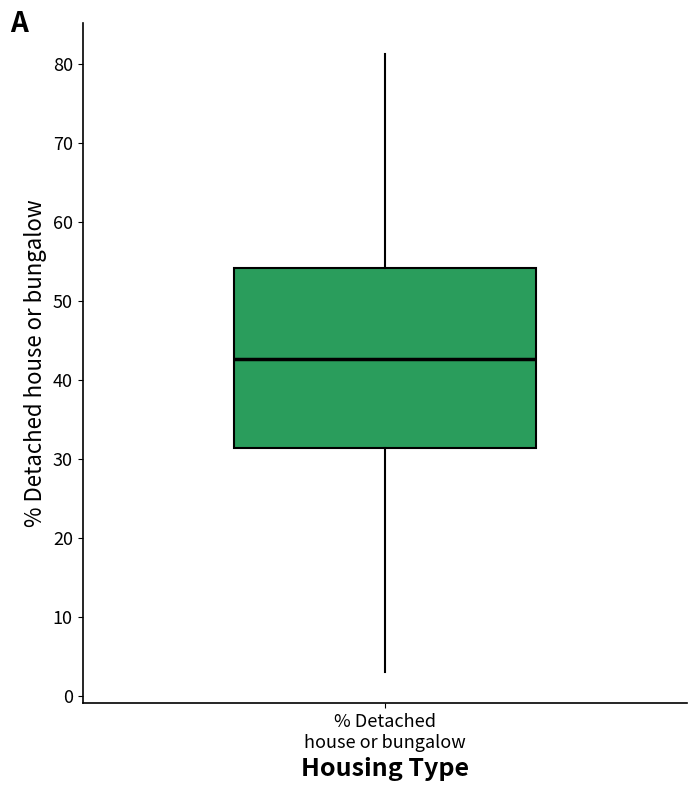

Read this box plot against the y-axis: the position of the median line, the range covered by the box, and the ends of both whiskers. The values are not printed on the chart, so give them approximately, as read against the axis.

median 43, box 31 to 54, whiskers 3 to 81